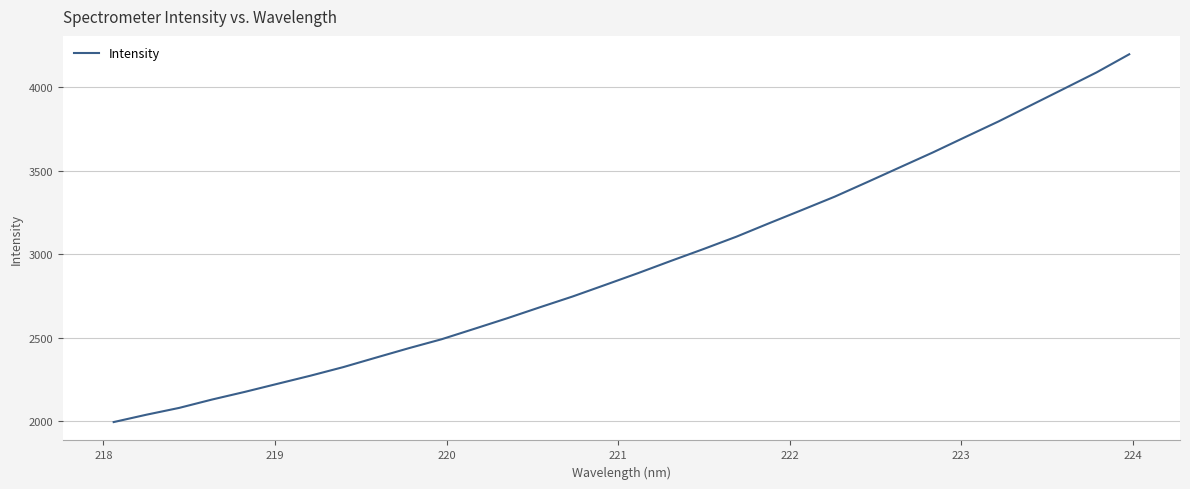

What is the minimum value shown in the chart?

1995.2